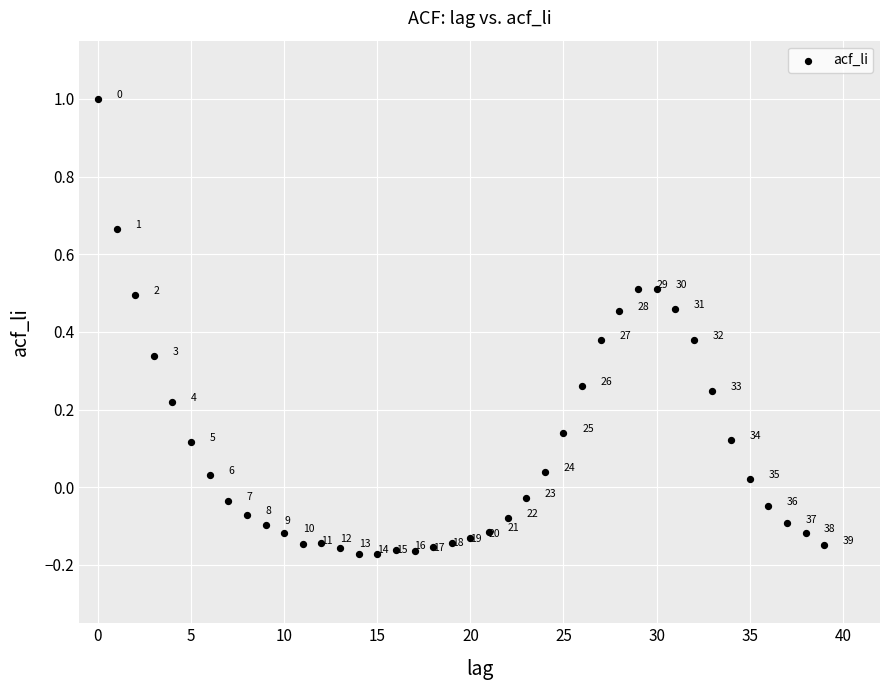

What is the range of Y values (max minus min)?

1.2